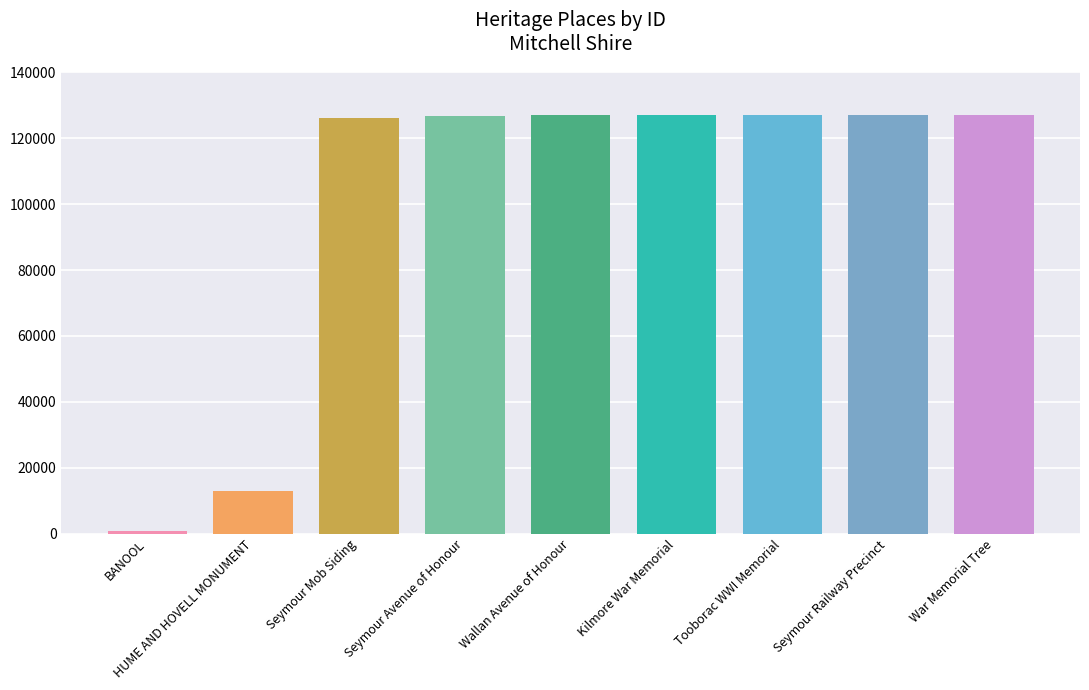

What is the average value?

100237